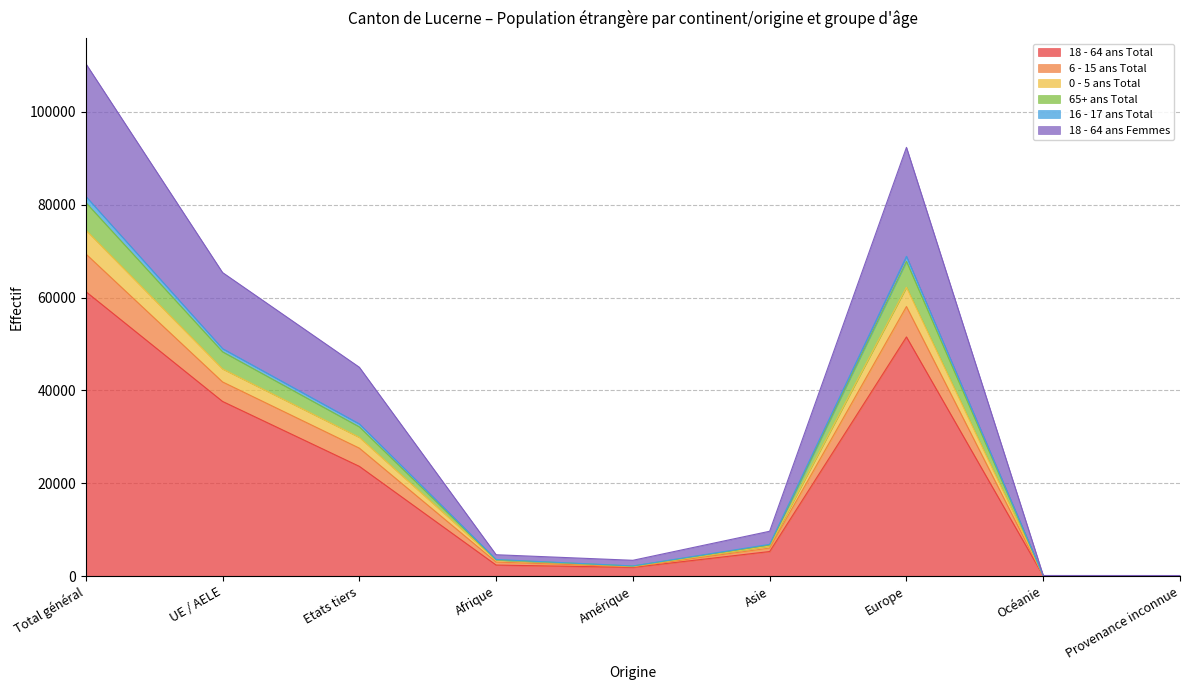

List the labels in order of 16 - 17 ans Total value, largest first.

Total général, Europe, UE / AELE, Etats tiers, Asie, Afrique, Amérique, Provenance inconnue, Océanie